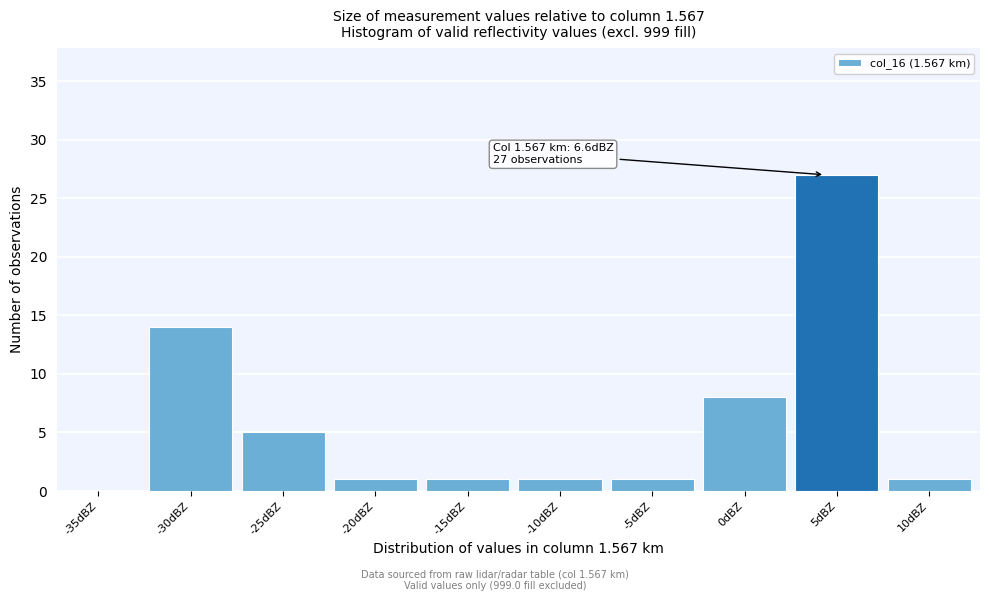

Reading left to right, extract all data points from this chart.

-35dBZ=0	-30dBZ=14	-25dBZ=5	-20dBZ=1	-15dBZ=1	-10dBZ=1	-5dBZ=1	0dBZ=8	5dBZ=27	10dBZ=1